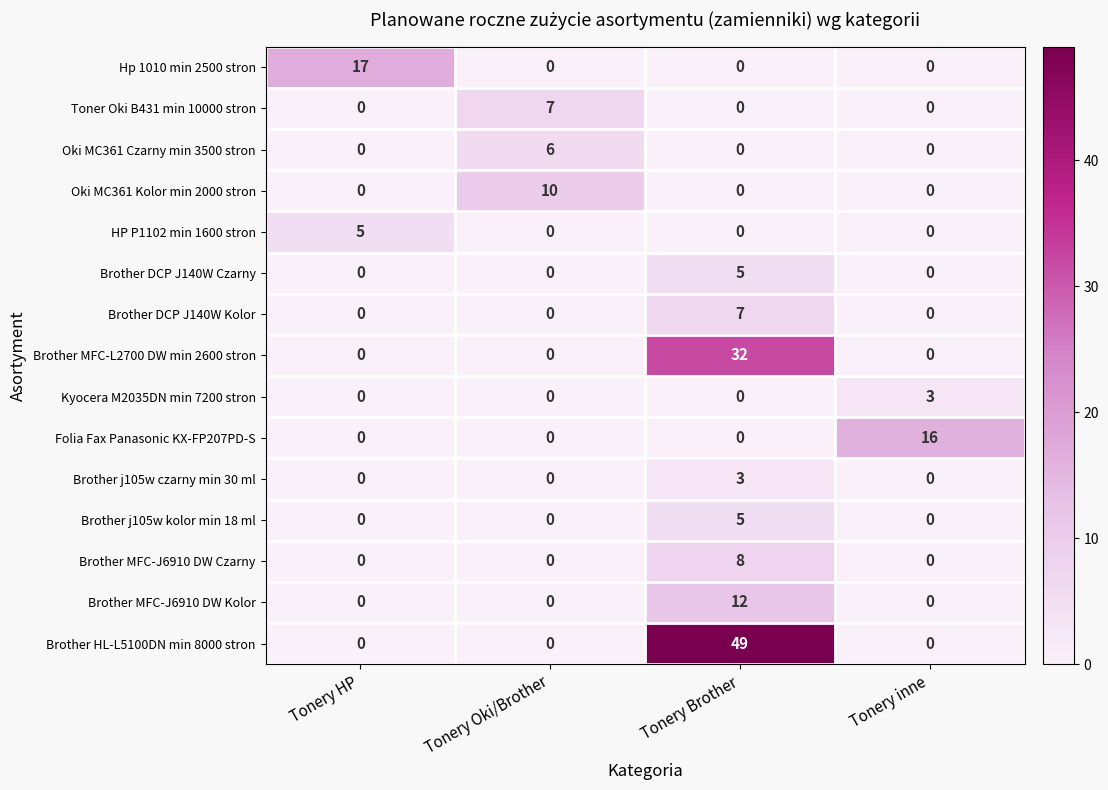

How many Oki MC361 Kolor min 2000 stron values are between 0 and 10?

4